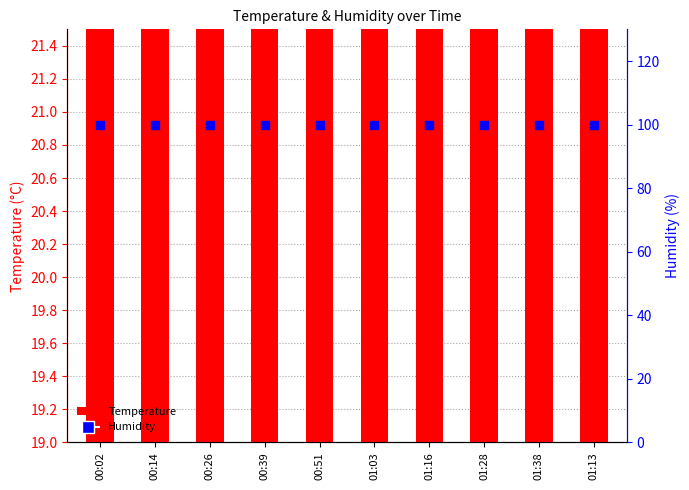

At how many categories does at least one series exceed 75?

10